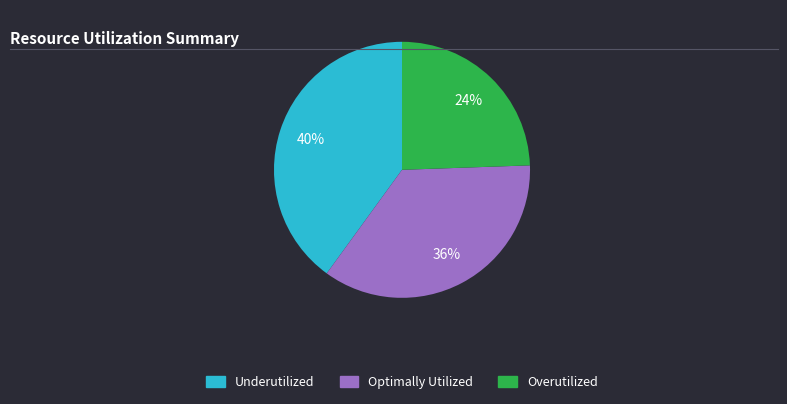

To the nearest percent, what is the average slice percentage?

33%